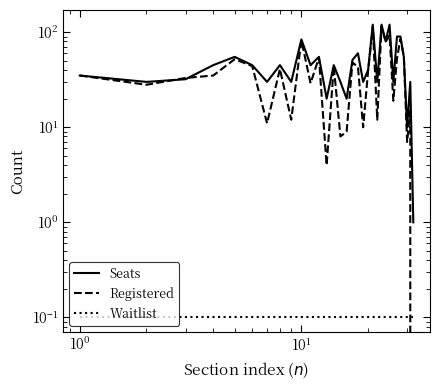

What is the difference between the maximum and minimum values in the Seats series?

119.0